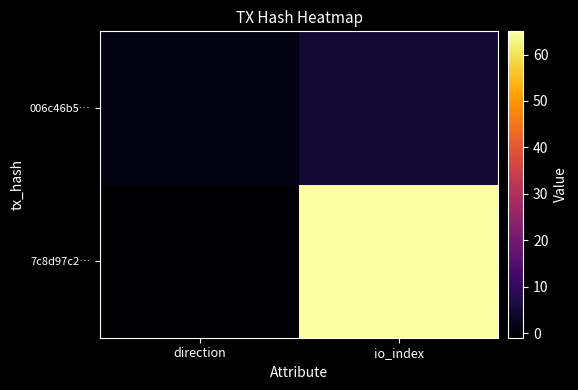

At which category is the sum across all series the highest?

io_index